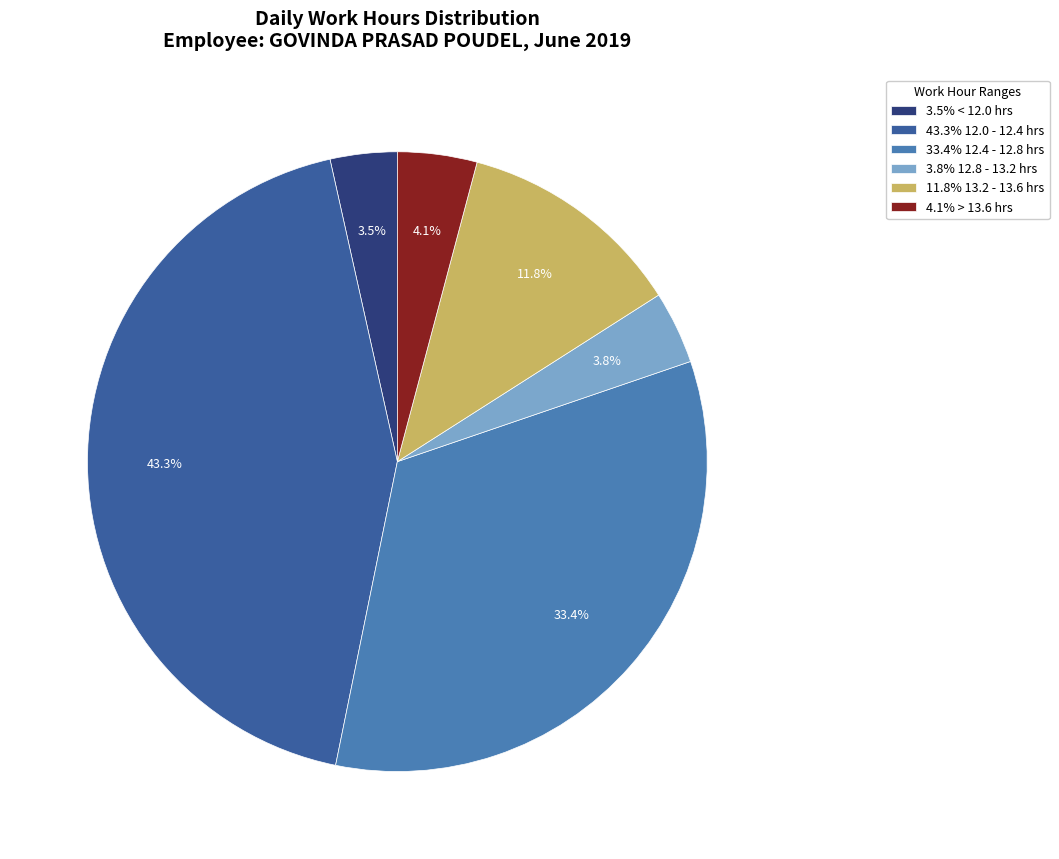

Which has a higher value, 4.1% > 13.6 hrs or 11.8% 13.2 - 13.6 hrs?

11.8% 13.2 - 13.6 hrs